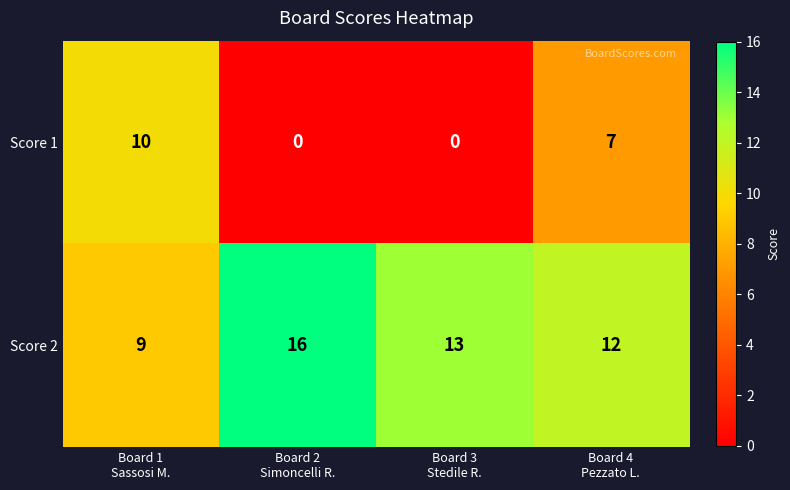

How many distinct data groups are displayed?

2